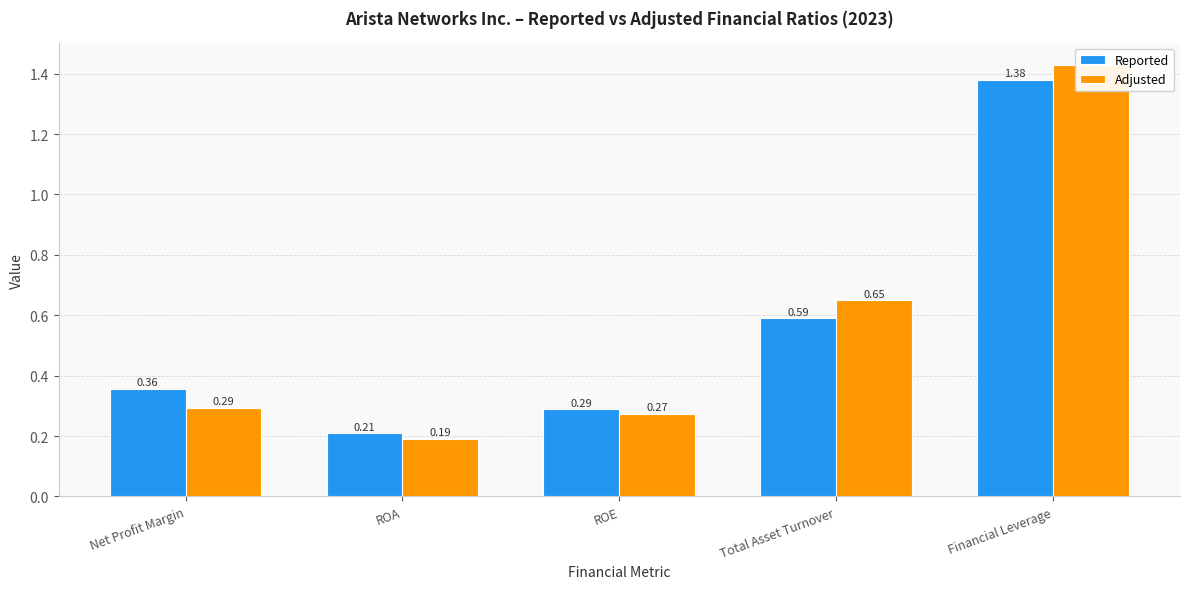

Which category has the highest value in the Adjusted series?

Financial Leverage